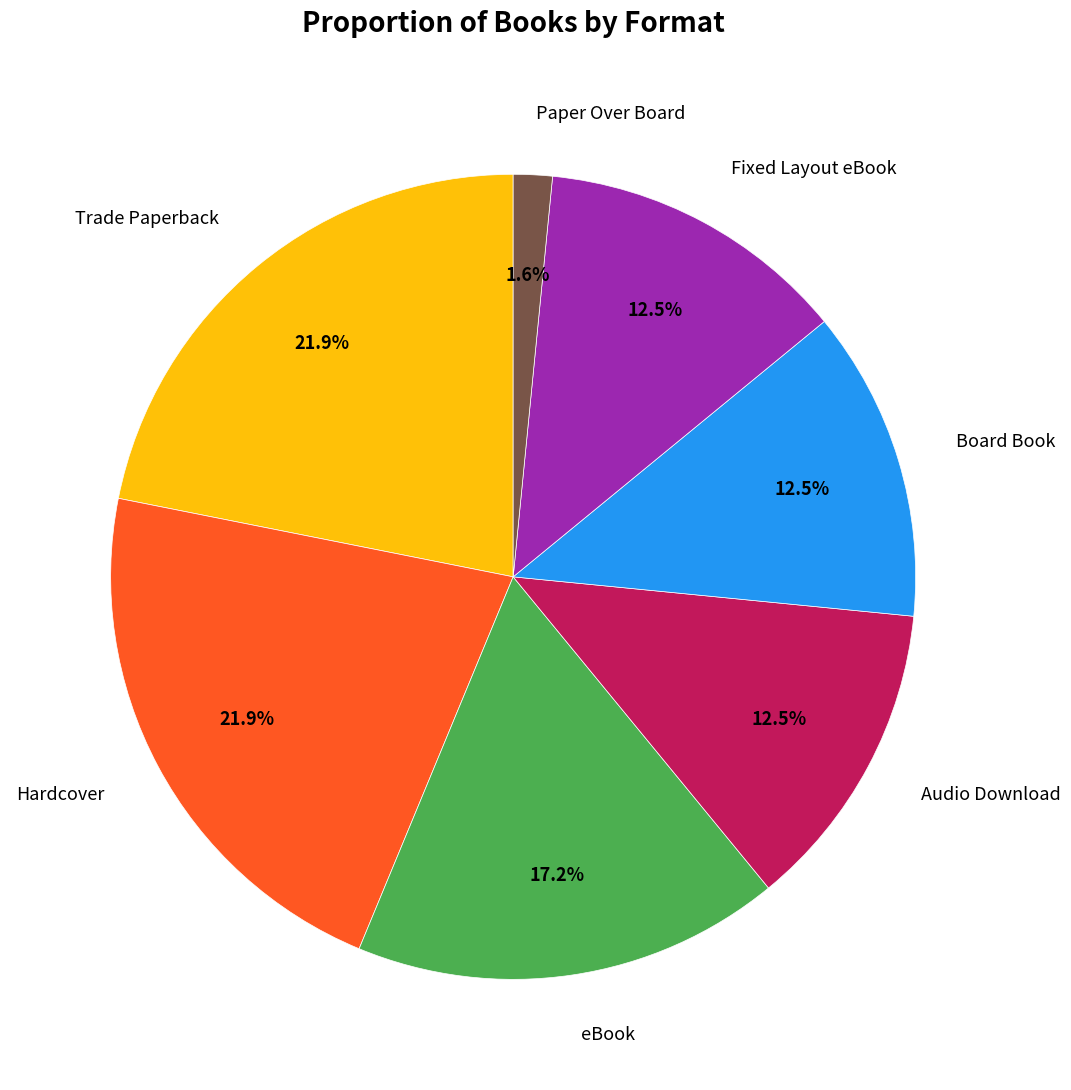

Is there any slice that represents more than half of the pie?

No